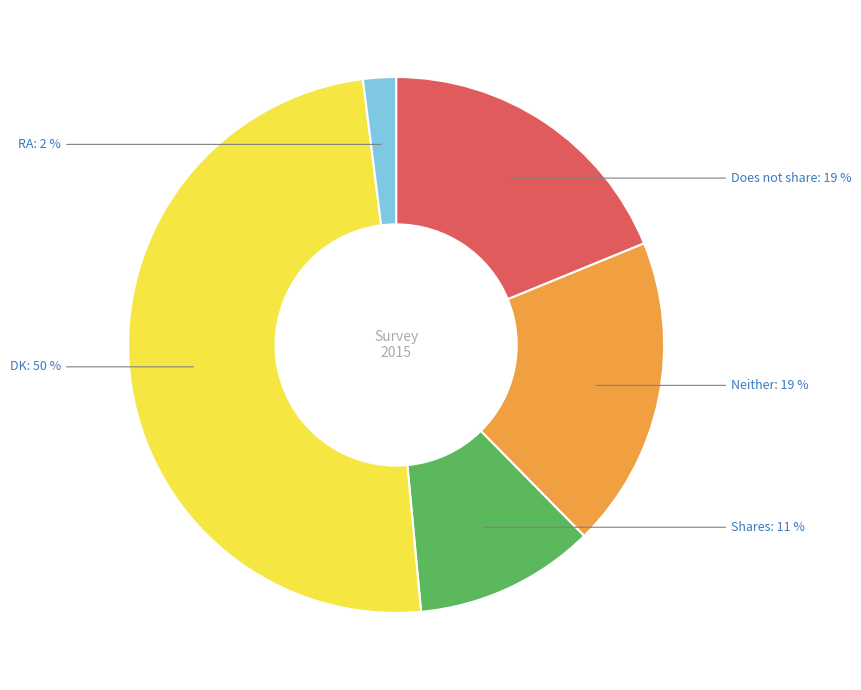

What percentage is the DK slice, to the nearest percent?

50%